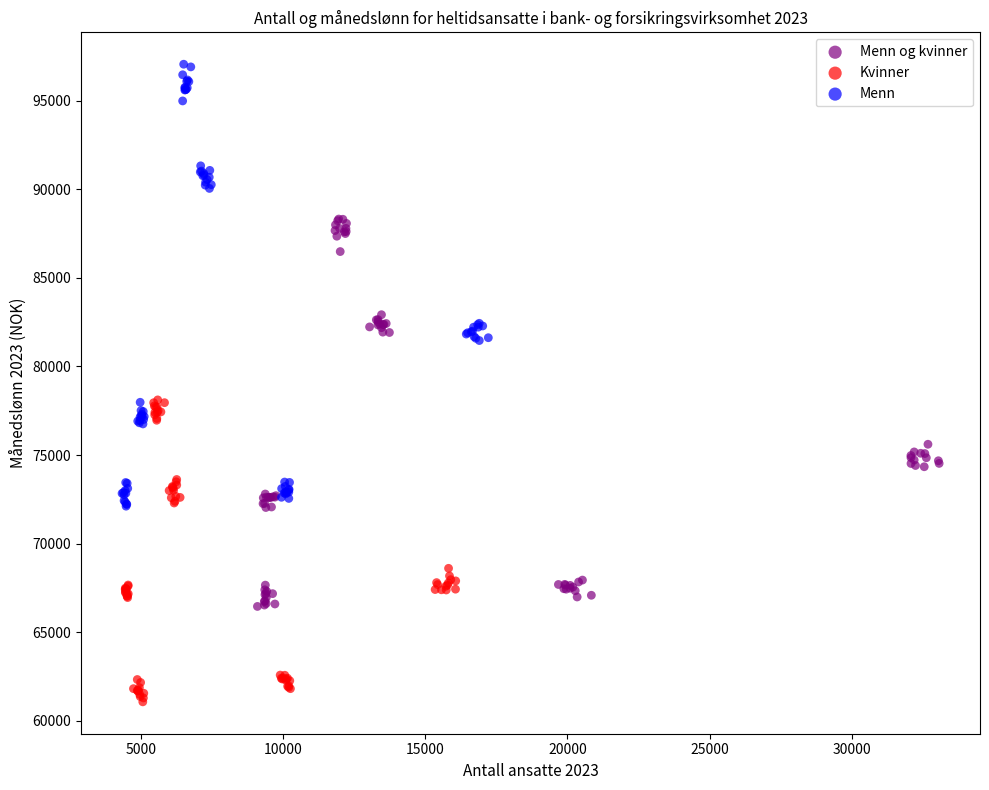

Which series contains the highest Y value?

Menn